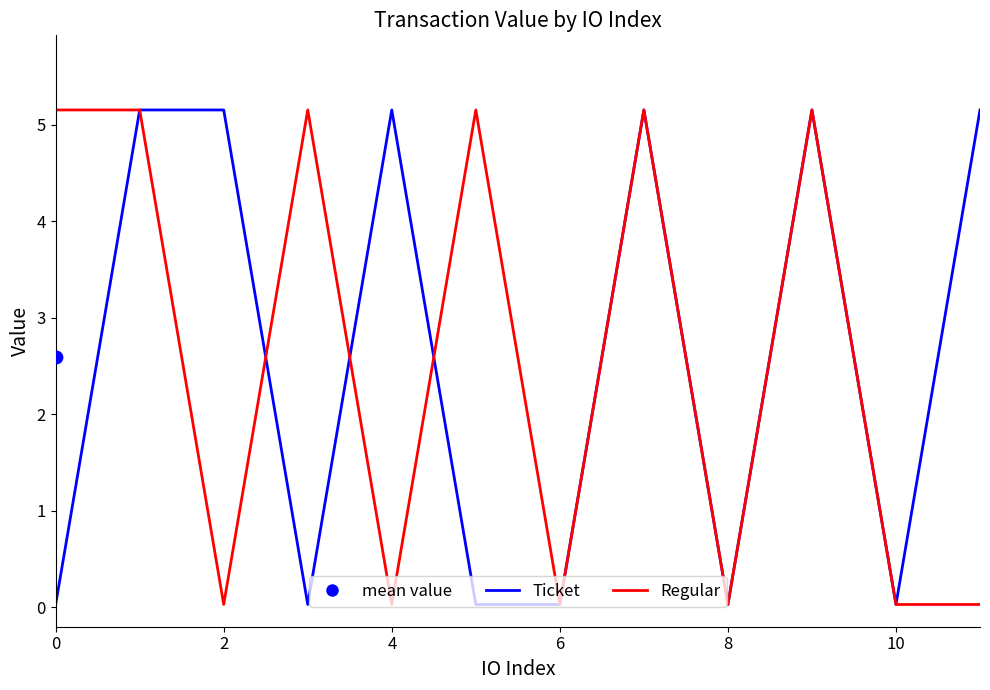

At how many categories does at least one series exceed 3?

9